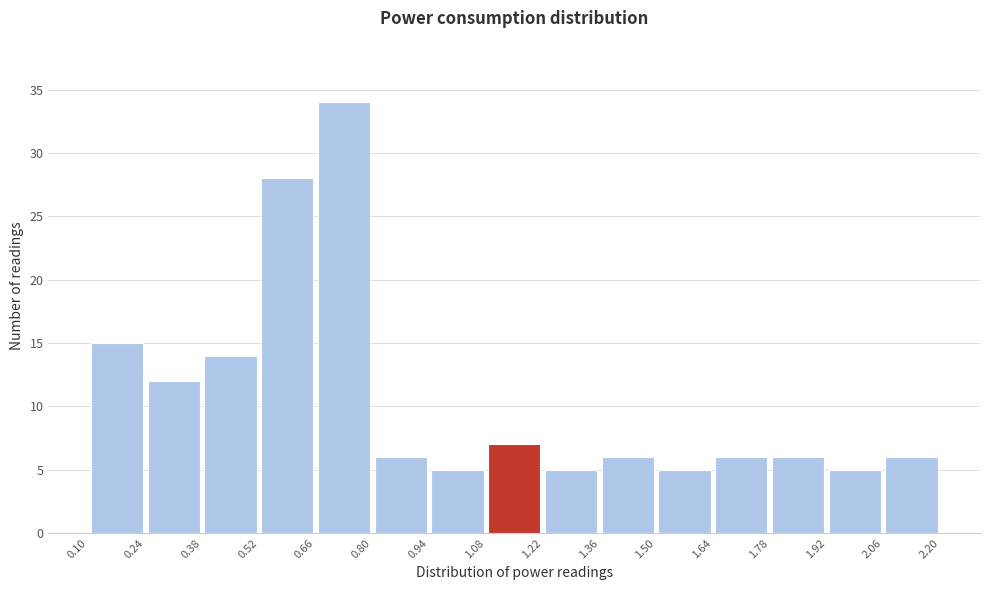

Over which range of the x-axis is the bar tallest?

0.66 to 0.80